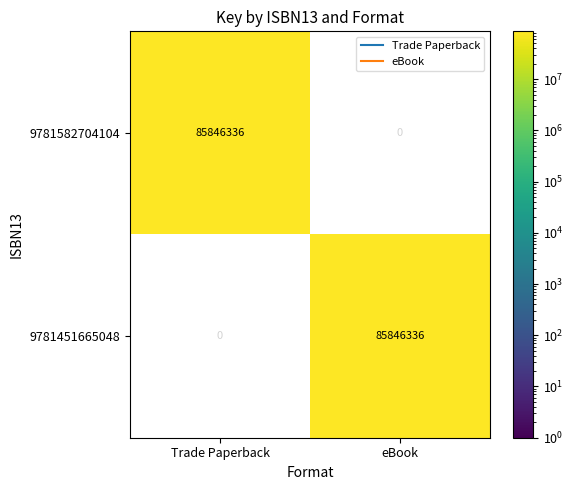

How many data points does each series have?

2